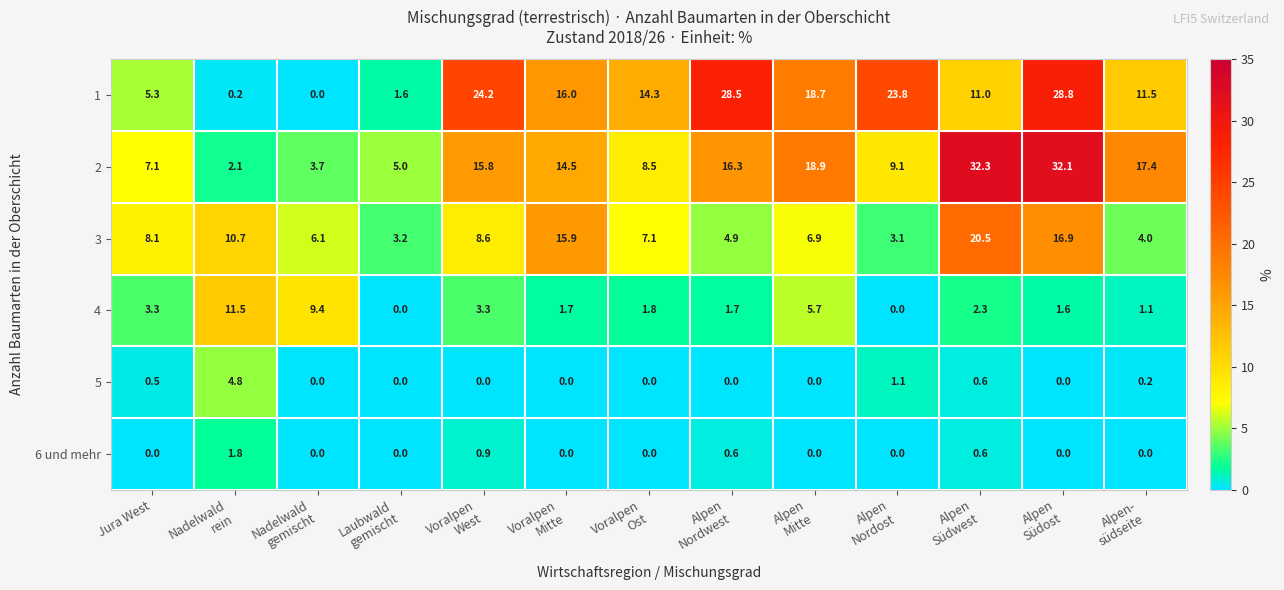

At which label does 4 first exceed 1?

Jura West